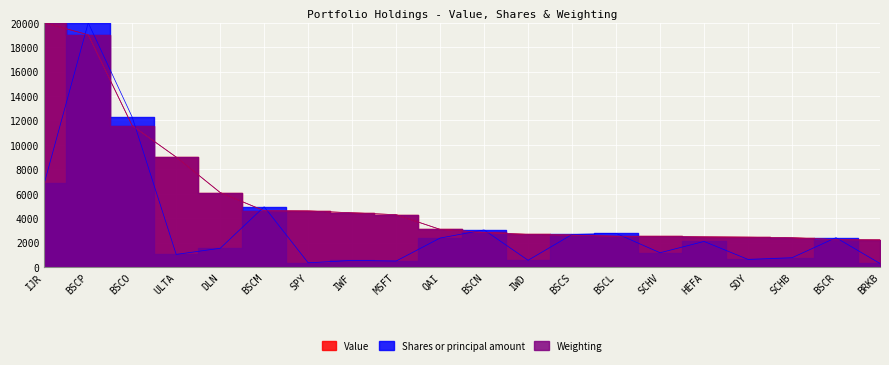

Which series ends up on top after the final intersection of Weighting and Shares or principal amount?

Weighting